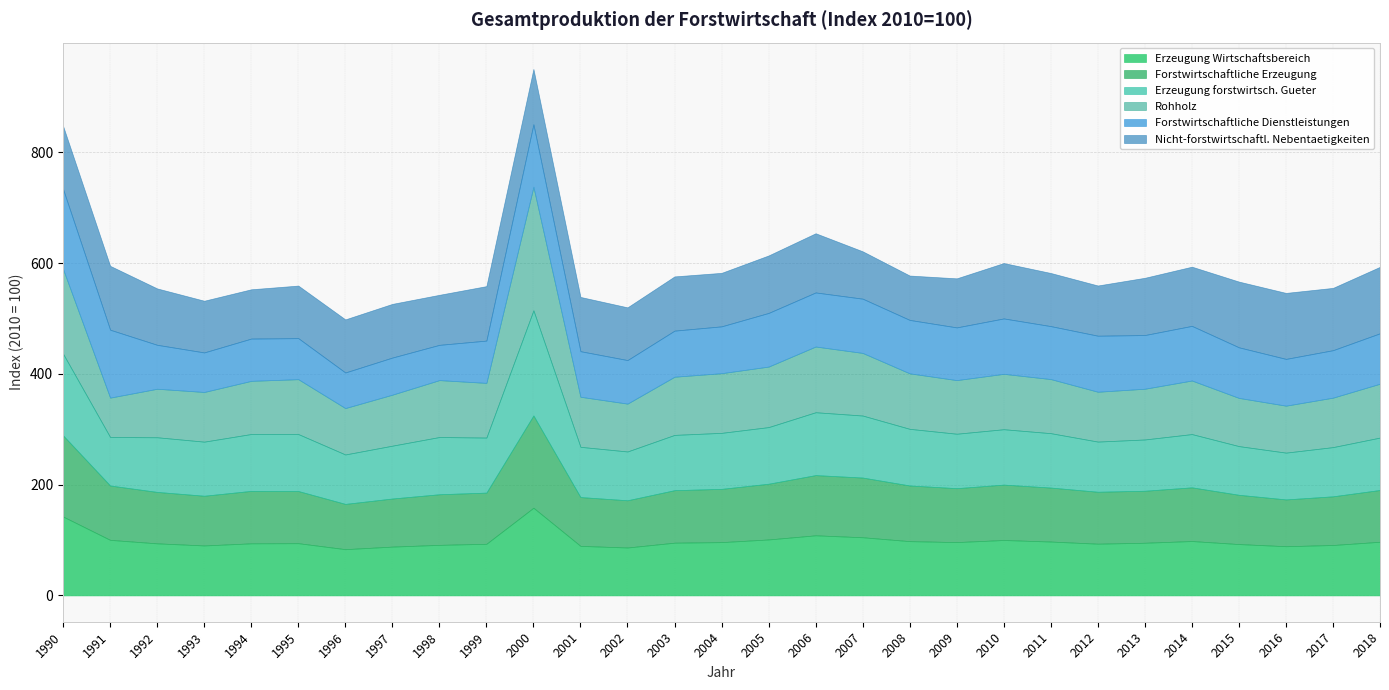

Reading right to left, list all the values displayed in this chart.

Erzeugung Wirtschaftsbereich: 96.8	91.0	88.8	92.7	98.2	95.1	93.4	97.2	100.0	96.2	97.9	105.0	108.5	101.0	96.2	95.2	86.5	89.4	158.2	93.2	91.2	88.1	83.5	94.3	94.0	90.2	94.0	100.3	142.4
Forstwirtschaftliche Erzeugung: 93.5	87.9	84.5	88.9	96.9	93.9	93.8	97.4	100.0	97.3	100.5	107.8	108.7	100.6	96.1	94.8	85.2	88.1	166.6	92.4	91.4	86.8	81.7	94.2	94.7	89.7	92.8	98.1	146.4
Erzeugung forstwirtsch. Gueter: 94.6	88.8	84.5	87.9	96.2	92.6	90.6	98.2	100.0	98.3	102.2	112.0	113.5	102.2	101.1	99.8	88.1	90.7	189.8	99.4	103.3	95.4	89.2	102.9	102.7	97.7	98.7	87.5	147.4
Rohholz: 97.3	89.3	84.8	87.0	96.7	91.6	90.0	97.7	100.0	96.8	100.2	113.1	118.7	109.3	107.7	105.0	86.4	90.4	223.1	98.7	102.8	92.1	83.8	99.1	96.0	89.7	87.6	71.2	152.9
Forstwirtschaftliche Dienstleistungen: 91.0	85.7	84.4	91.3	98.6	96.9	101.1	95.6	100.0	95.1	96.4	97.9	97.6	96.8	84.5	83.2	78.6	82.2	112.7	76.3	63.6	67.0	64.2	74.1	76.3	71.4	79.3	122.5	144.1
Nicht-forstwirtschaftl. Nebentaetigkeiten: 120.0	112.5	119.2	118.7	106.9	103.4	90.7	95.9	100.0	88.6	80.1	85.5	106.9	103.8	96.6	97.9	95.2	98.0	99.9	98.4	90.3	96.9	95.9	94.9	89.0	93.3	101.8	115.3	114.1